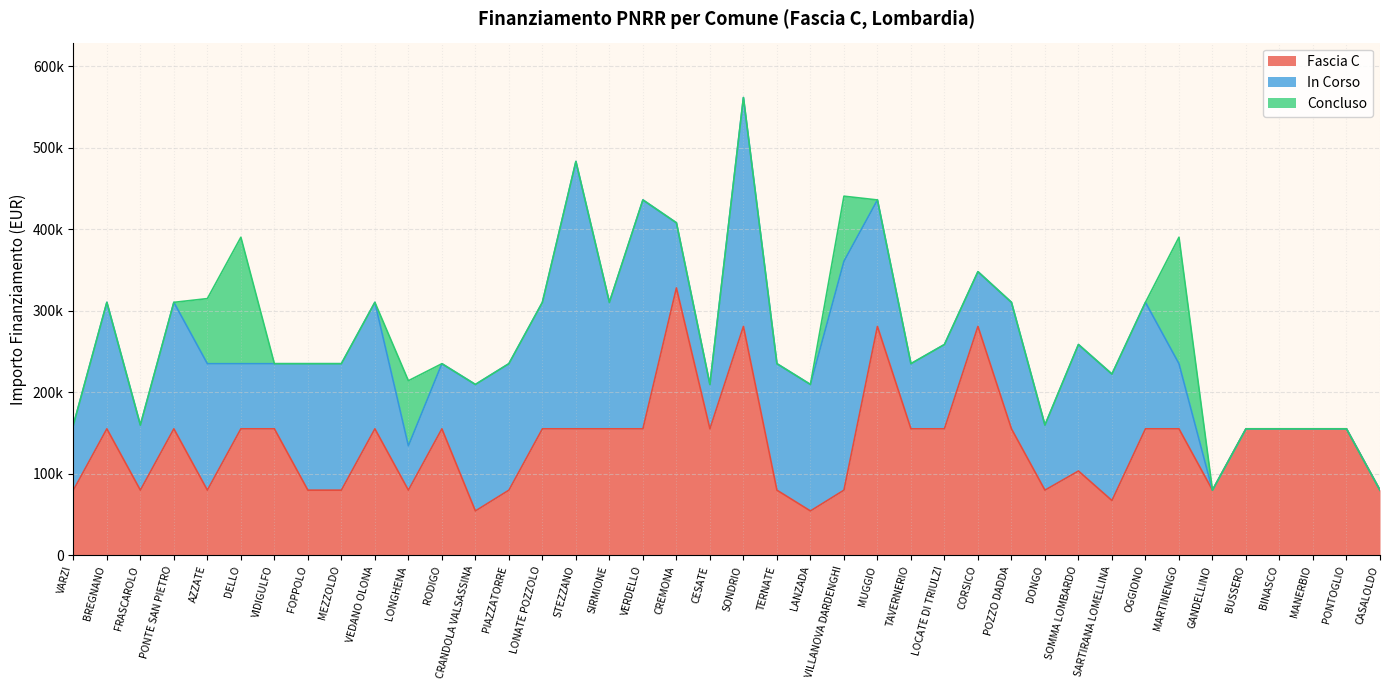

Rank the series by their maximum value, from lowest to highest.

Concluso, Fascia C, In Corso